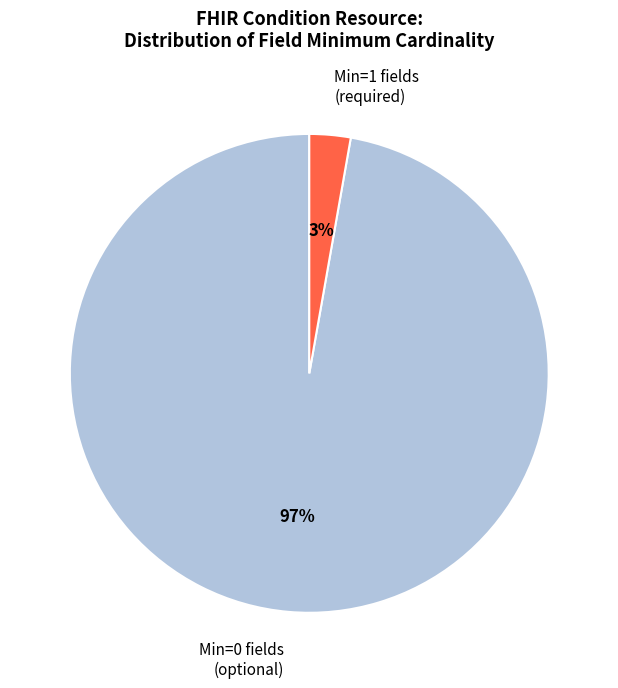

To the nearest percent, what is the average slice percentage?

50%